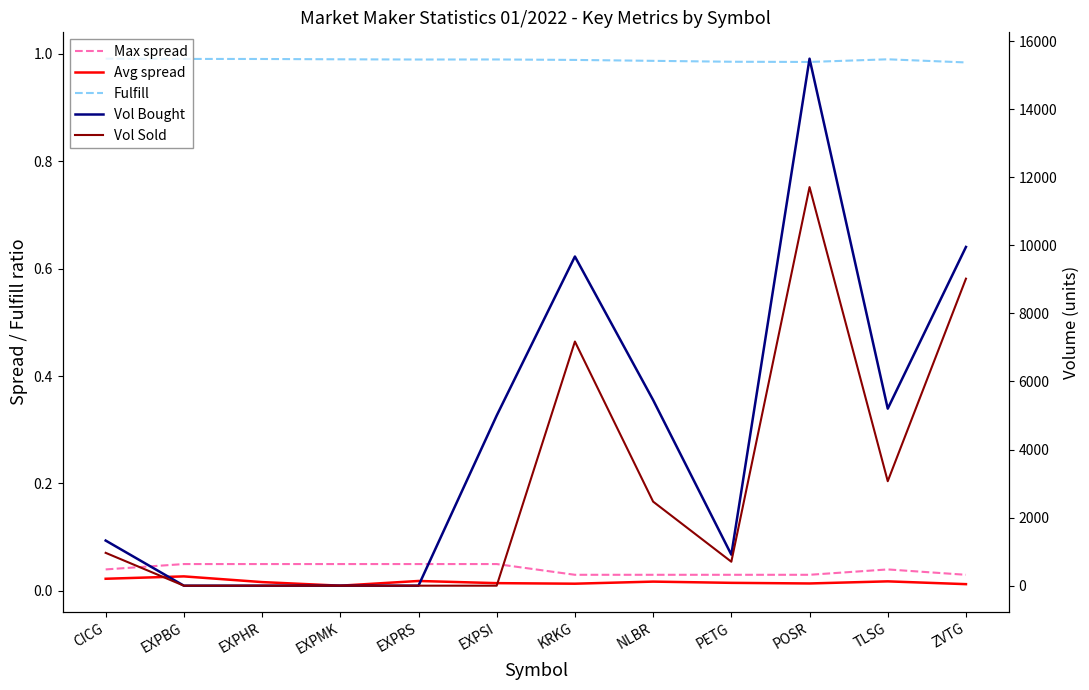

Reading right to left, list all the values displayed in this chart.

Max spread: ZVTG=0.0	TLSG=0.0	POSR=0.0	PETG=0.0	NLBR=0.0	KRKG=0.0	EXPSI=0.1	EXPRS=0.1	EXPMK=0.1	EXPHR=0.1	EXPBG=0.1	CICG=0.0
Avg spread: ZVTG=0.0	TLSG=0.0	POSR=0.0	PETG=0.0	NLBR=0.0	KRKG=0.0	EXPSI=0.0	EXPRS=0.0	EXPMK=0.0	EXPHR=0.0	EXPBG=0.0	CICG=0.0
Fulfill: ZVTG=1.0	TLSG=1.0	POSR=1.0	PETG=1.0	NLBR=1.0	KRKG=1.0	EXPSI=1.0	EXPRS=1.0	EXPMK=1.0	EXPHR=1.0	EXPBG=1.0	CICG=1.0
Vol Bought: ZVTG=9953.0	TLSG=5202.0	POSR=15485.0	PETG=911.0	NLBR=5455.0	KRKG=9672.0	EXPSI=5000.0	EXPRS=0.0	EXPMK=0.0	EXPHR=0.0	EXPBG=0.0	CICG=1326.0
Vol Sold: ZVTG=9021.0	TLSG=3070.0	POSR=11712.0	PETG=704.0	NLBR=2470.0	KRKG=7174.0	EXPSI=0.0	EXPRS=0.0	EXPMK=0.0	EXPHR=0.0	EXPBG=0.0	CICG=965.0